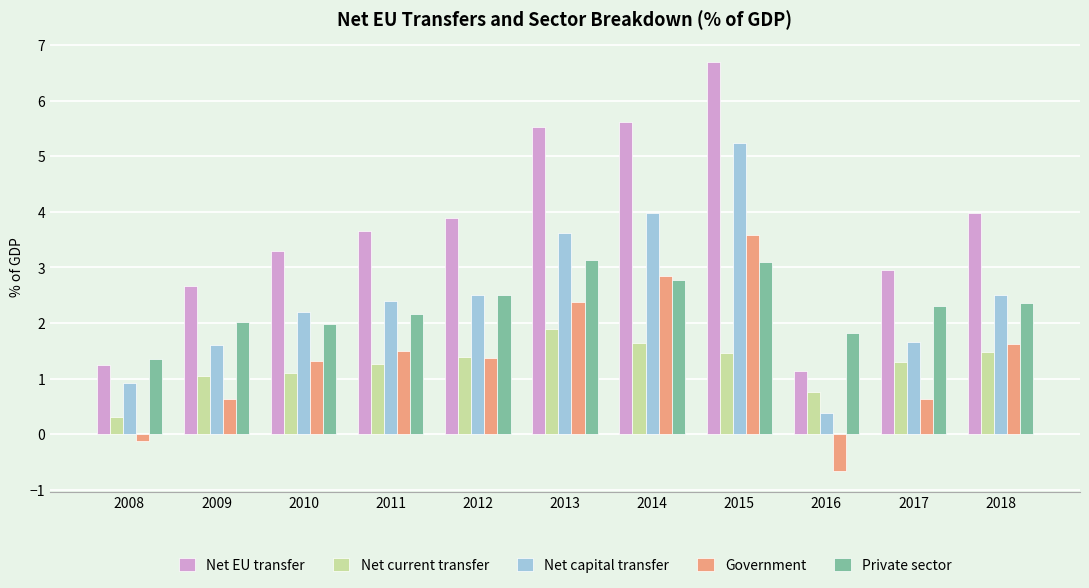

Is the value of Net EU transfer at 2017 greater than the value of Net current transfer at 2011?

Yes